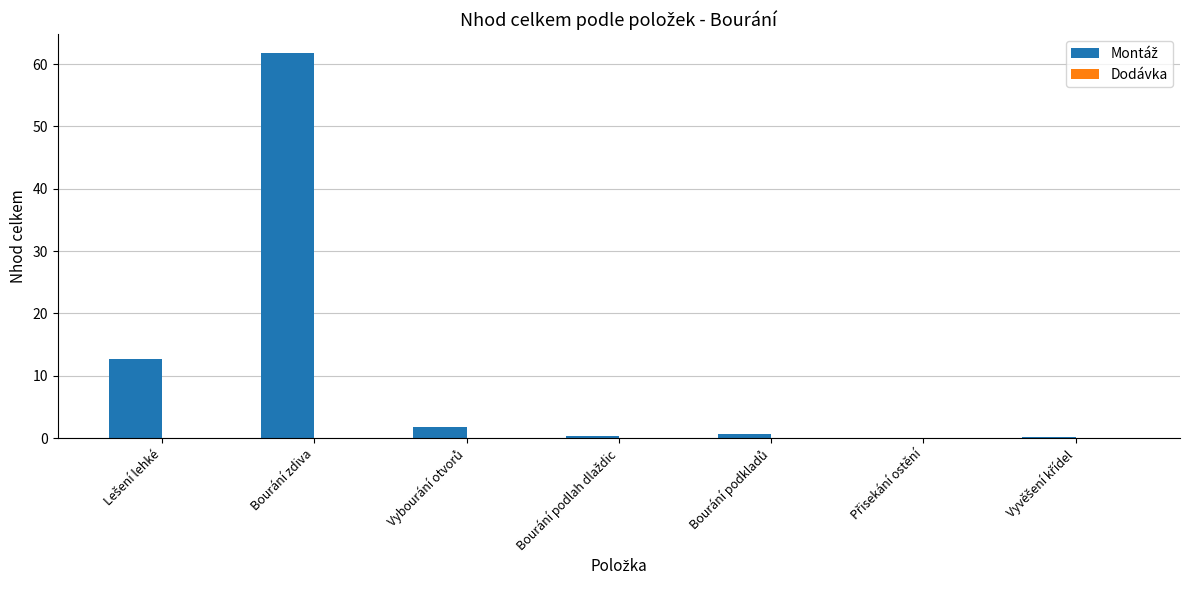

What is the sum of all values?

77.3